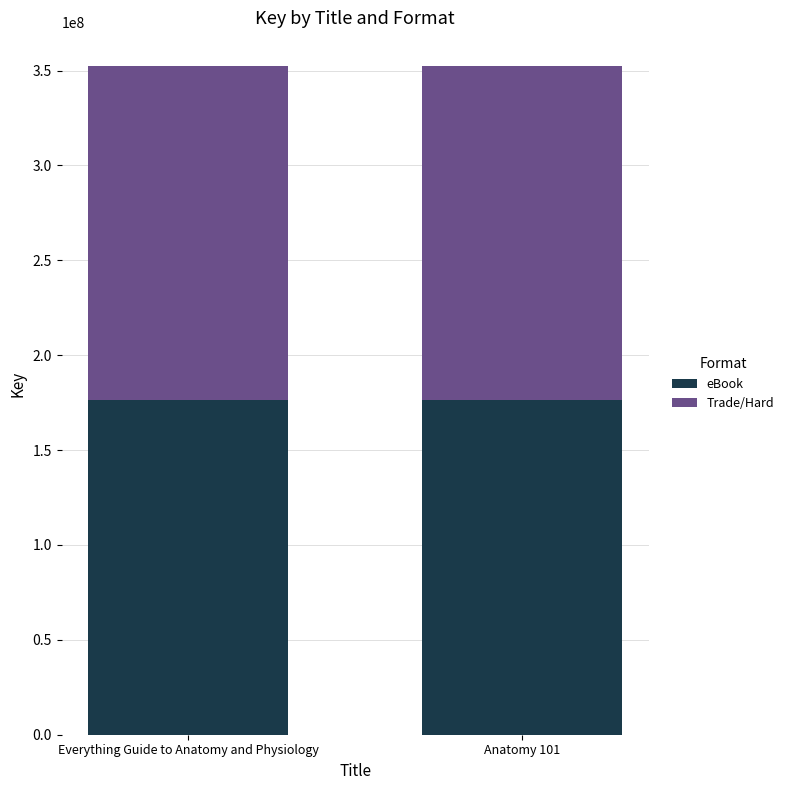

What is the sum of all eBook values?

352507331